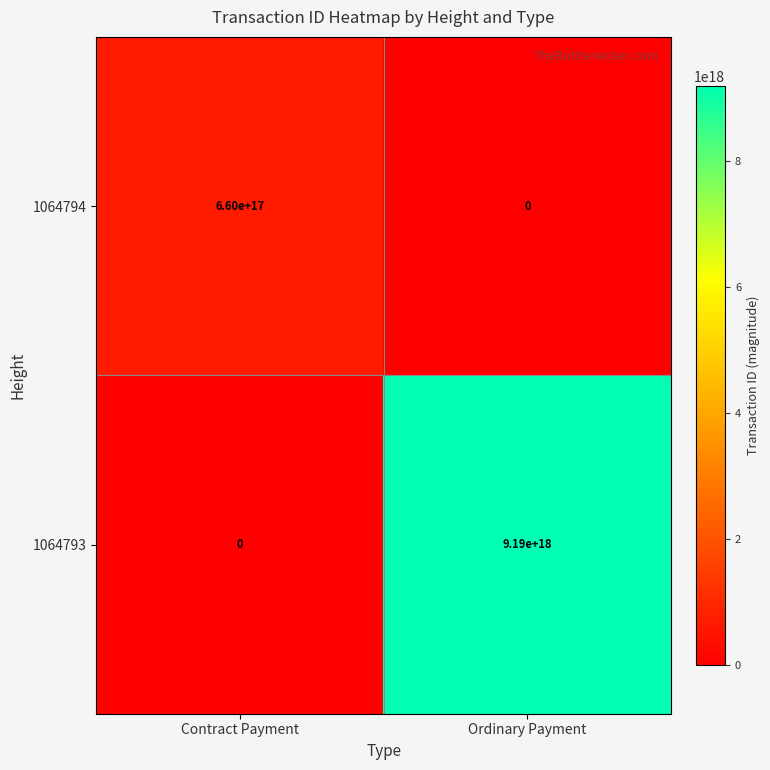

Which series changed the most between Contract Payment and Ordinary Payment?

1064793